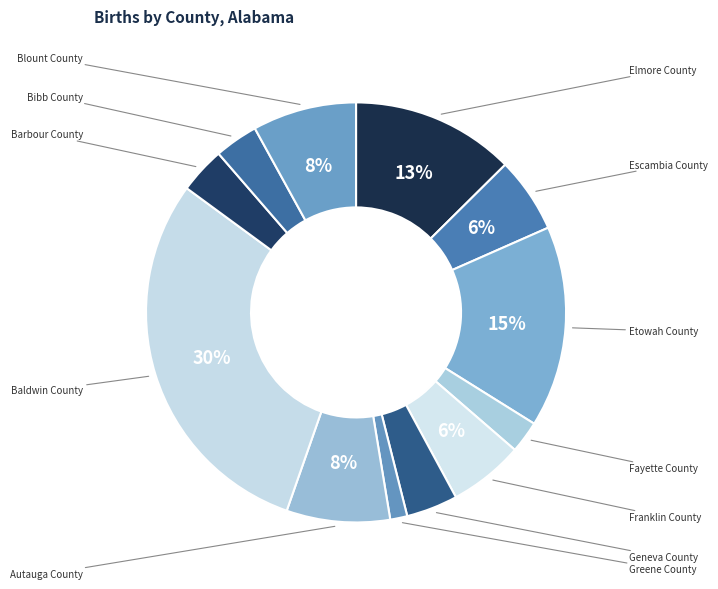

Rank the categories by value from lowest to highest.

Greene County, Fayette County, Bibb County, Barbour County, Geneva County, Franklin County, Escambia County, Autauga County, Blount County, Elmore County, Etowah County, Baldwin County